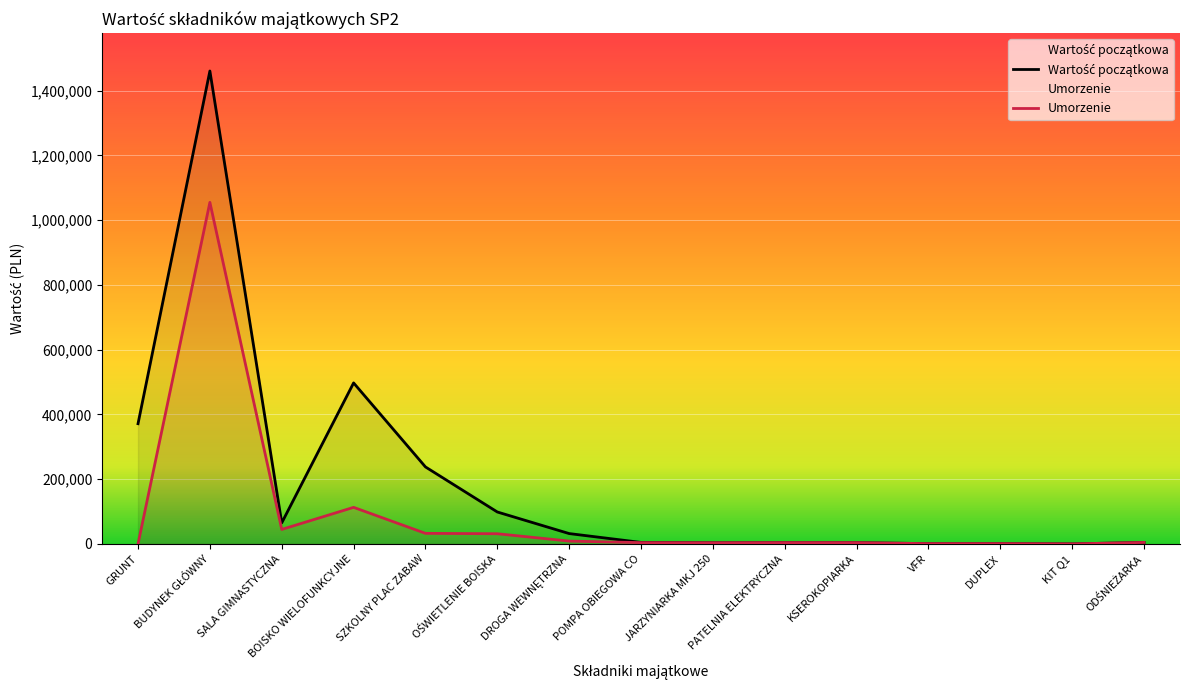

True or false: Umorzenie has a value of 6149.5 at POMPA OBIEGOWA CO.

False